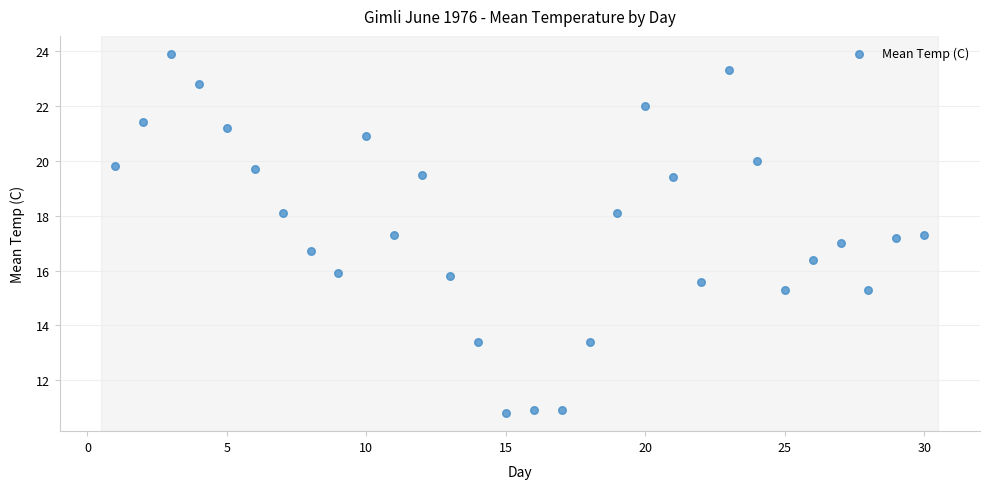

What is the range of Y values (max minus min)?

13.1